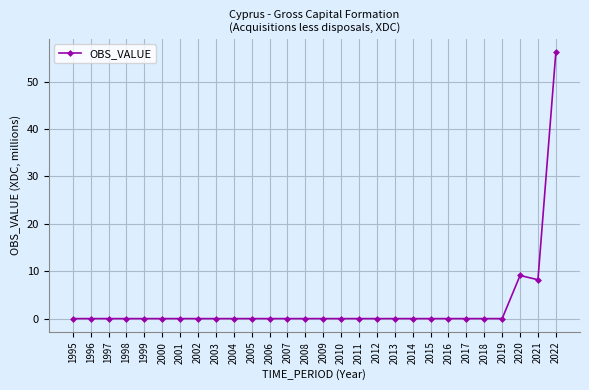

Reading right to left, list all the values displayed in this chart.

56.2	8.2	9.1	0.0	0.0	0.0	0.0	0.0	0.0	0.0	0.0	0.0	0.0	0.0	0.0	0.0	0.0	0.0	0.0	0.0	0.0	0.0	0.0	0.0	0.0	0.0	0.0	0.0